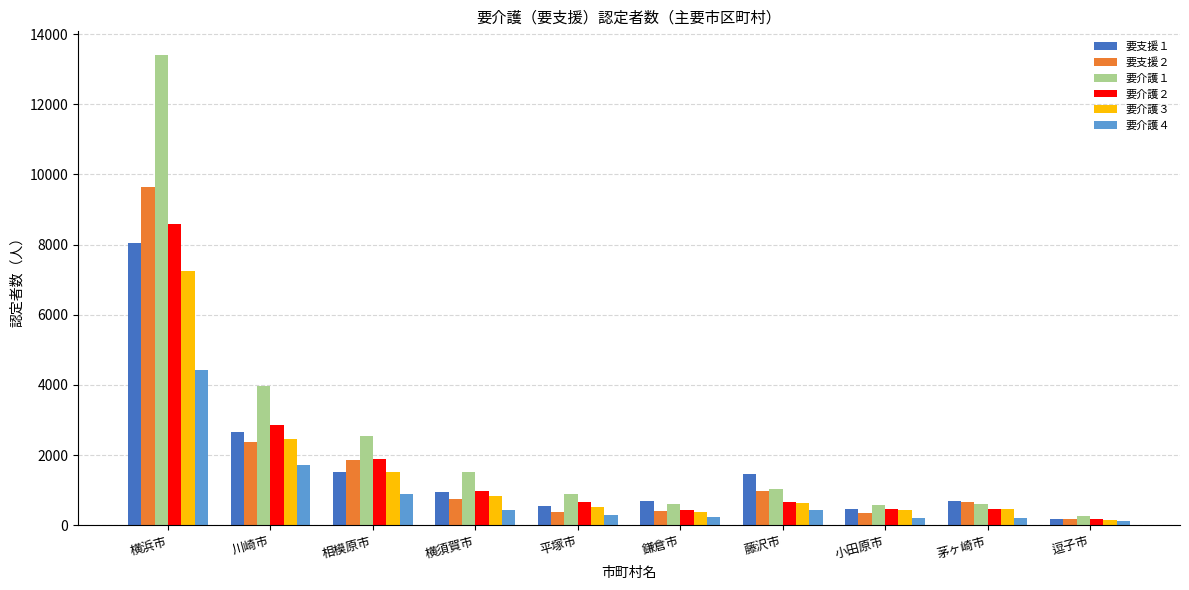

How many values in the 要支援１ series are below 961?

5